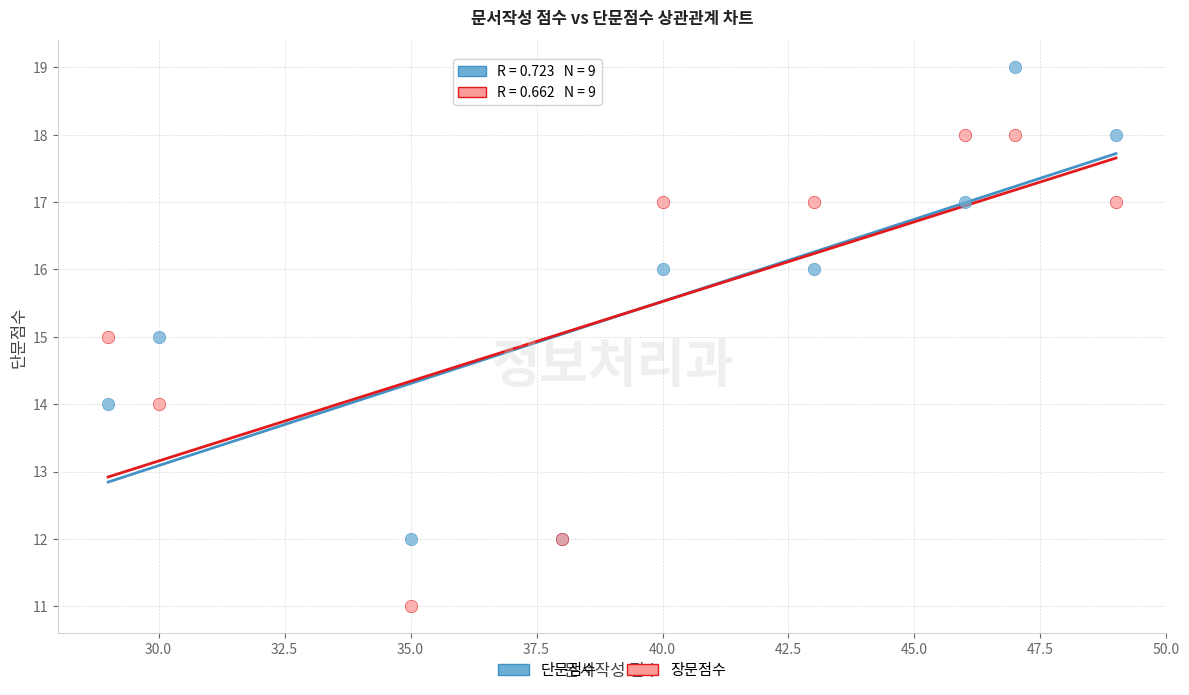

Which series reaches the maximum Y coordinate?

단문점수